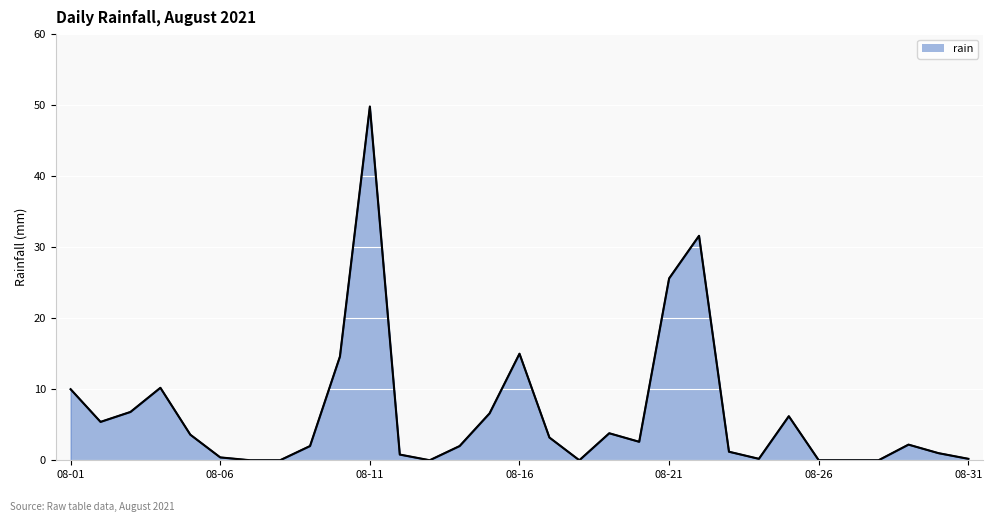

What is the difference between the maximum and minimum values?

49.8